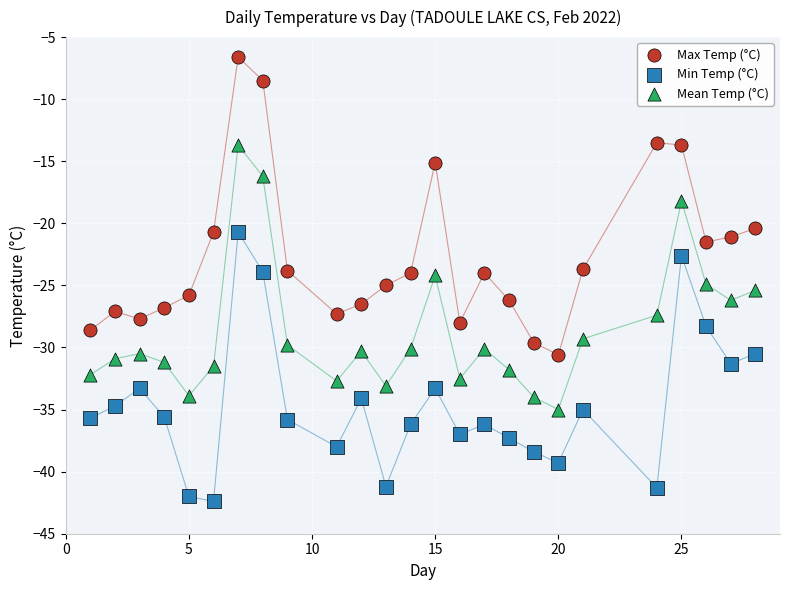

Which series reaches the minimum Y coordinate?

Min Temp (°C)